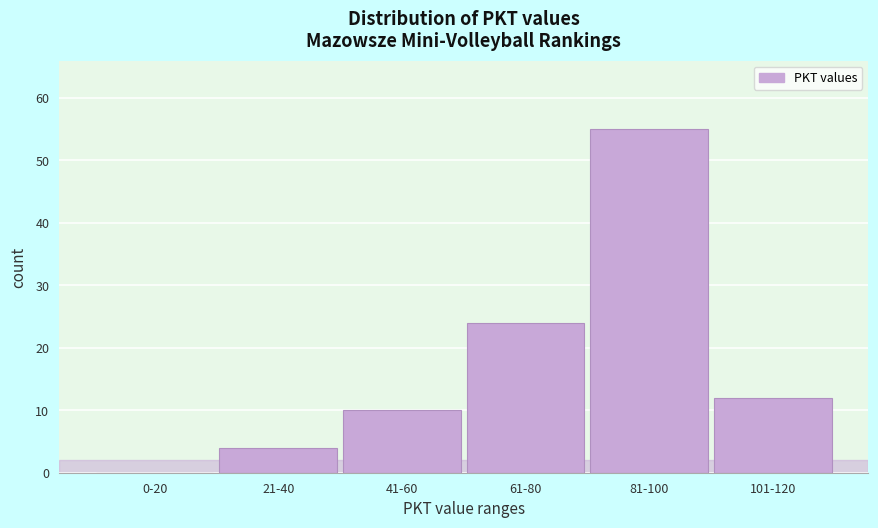

Reading right to left, what are all the values shown in this chart?

101-120=12	81-100=55	61-80=24	41-60=10	21-40=4	0-20=0